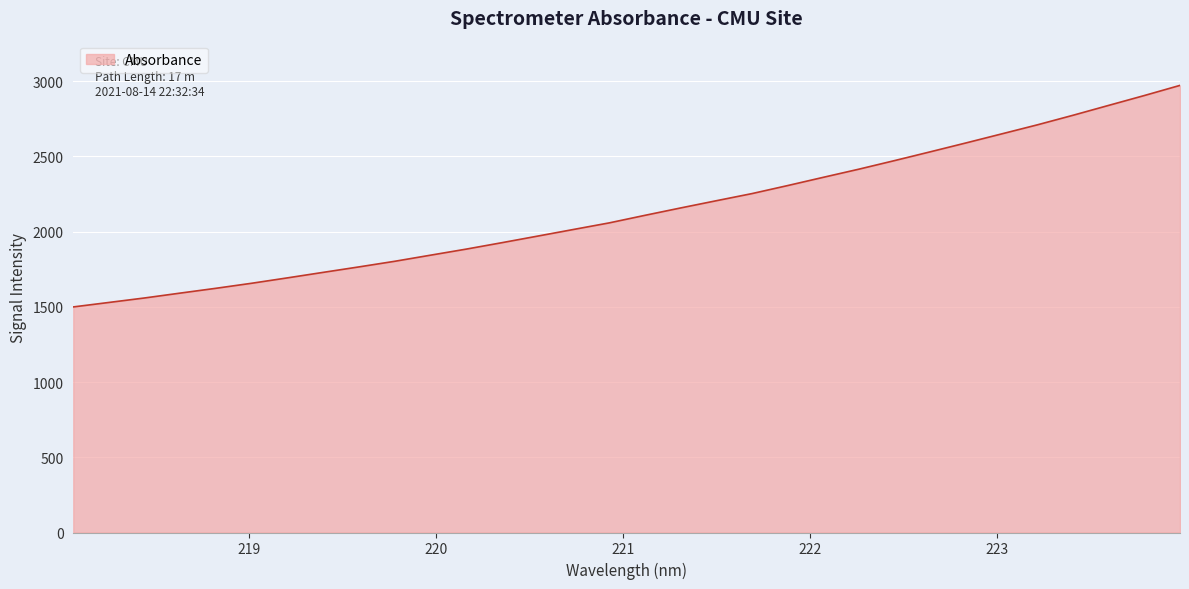

What is the minimum value shown in the chart?

1499.6